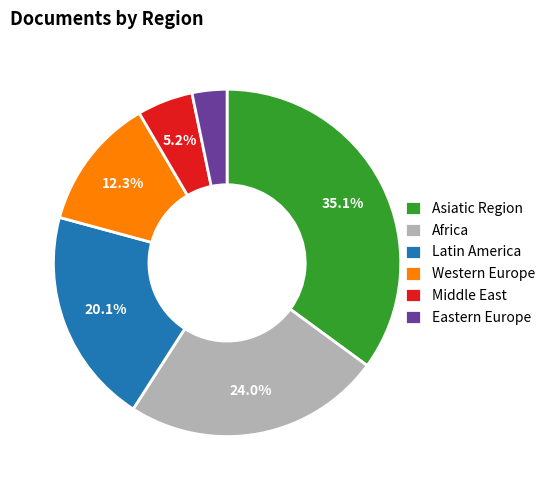

Which has a higher value, Western Europe or Africa?

Africa